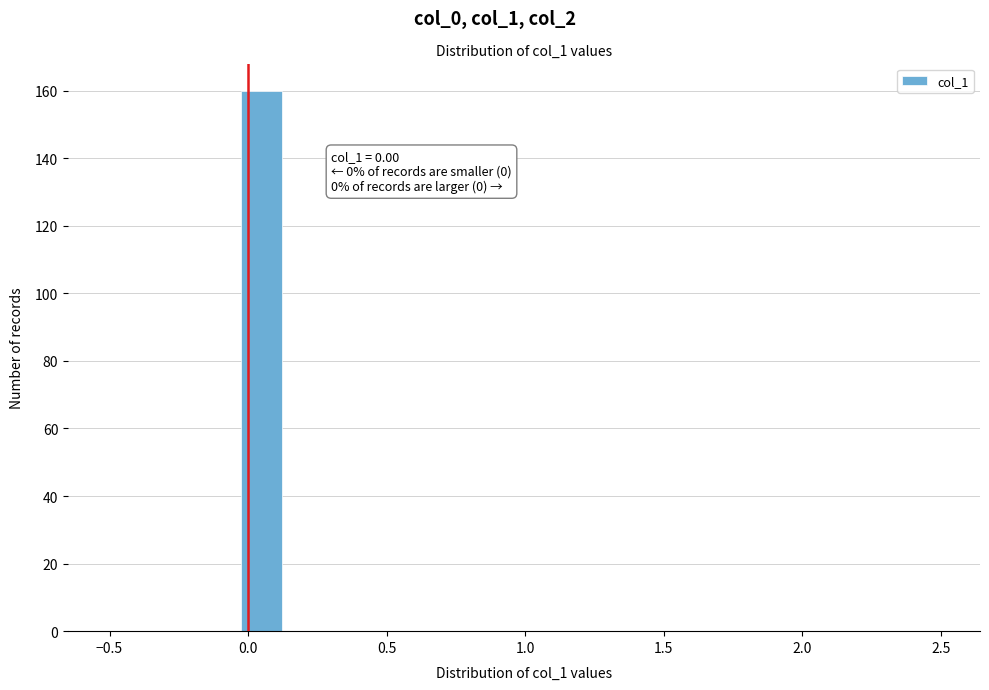

Read against the x-axis, roughly where is the centre of the tallest bar?

0.05